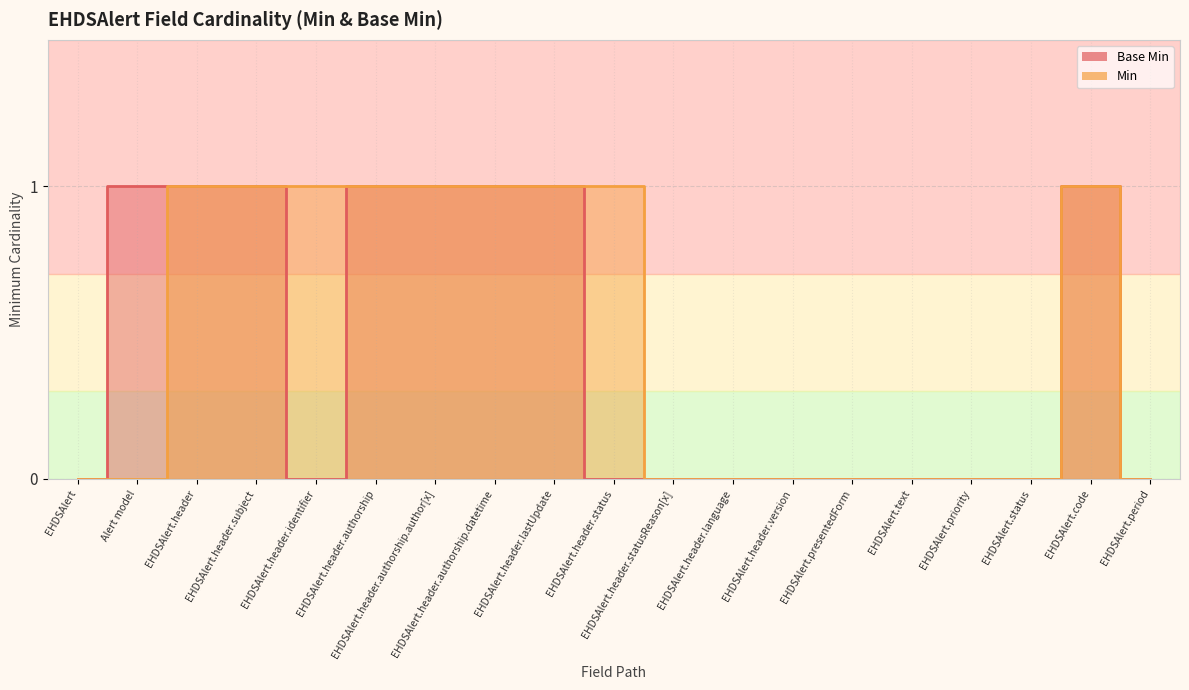

Which series has the largest total across all categories?

Min